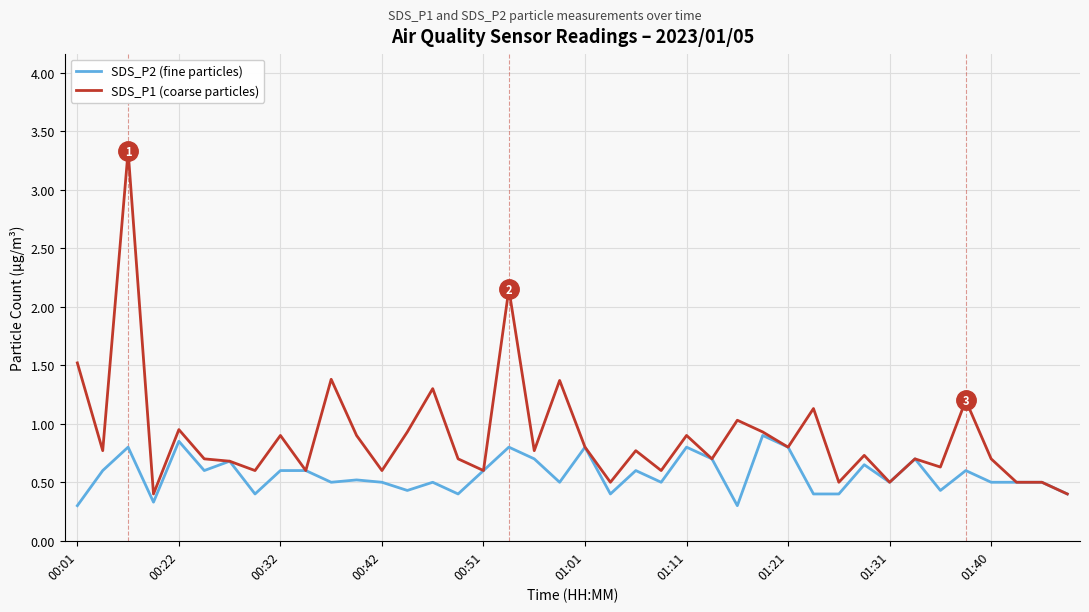

Rank the series by their average value, from lowest to highest.

SDS_P2 (fine particles), SDS_P1 (coarse particles)